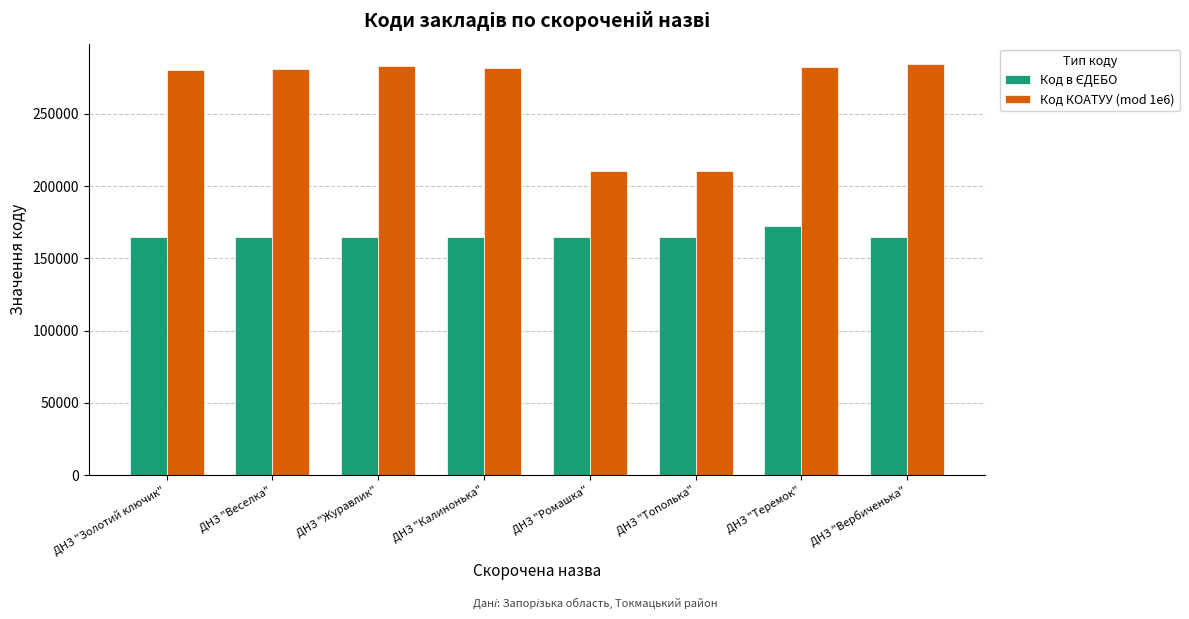

What is the difference between the highest and lowest values at ДНЗ "Теремок"?

109917